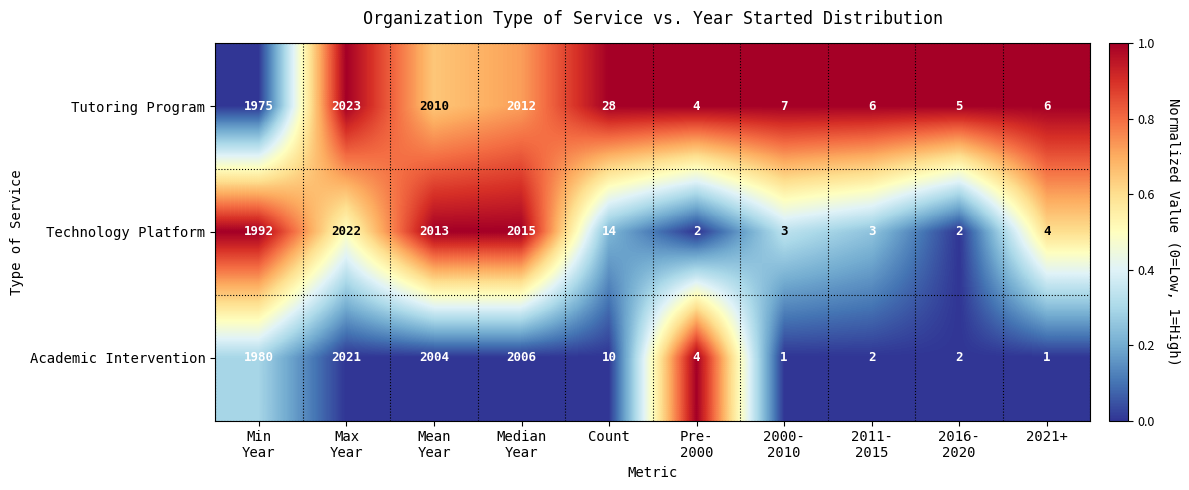

What is the difference between the maximum and minimum values in the Academic Intervention series?

2020